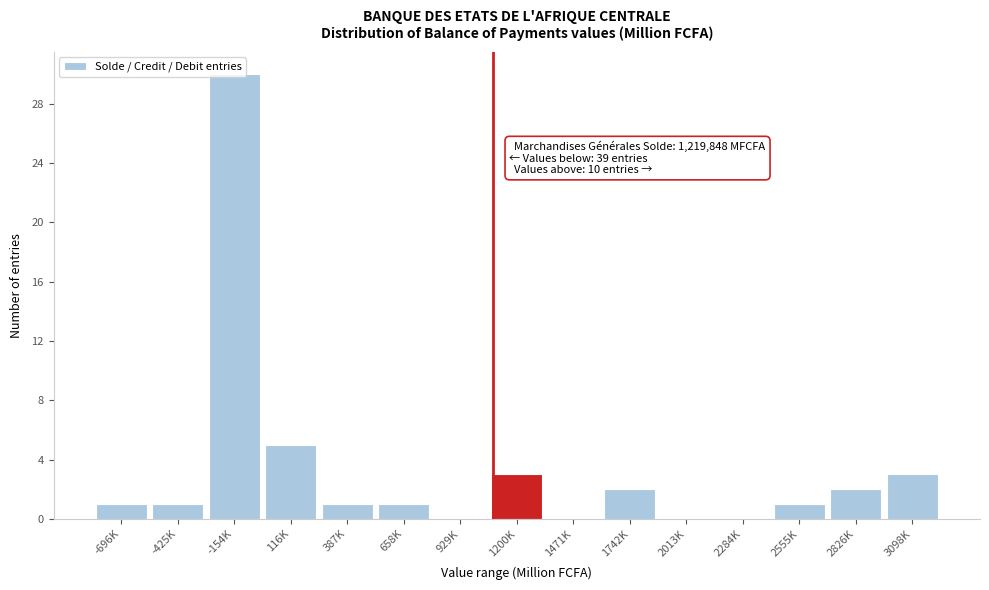

Which label corresponds to the largest value in the chart?

-154K